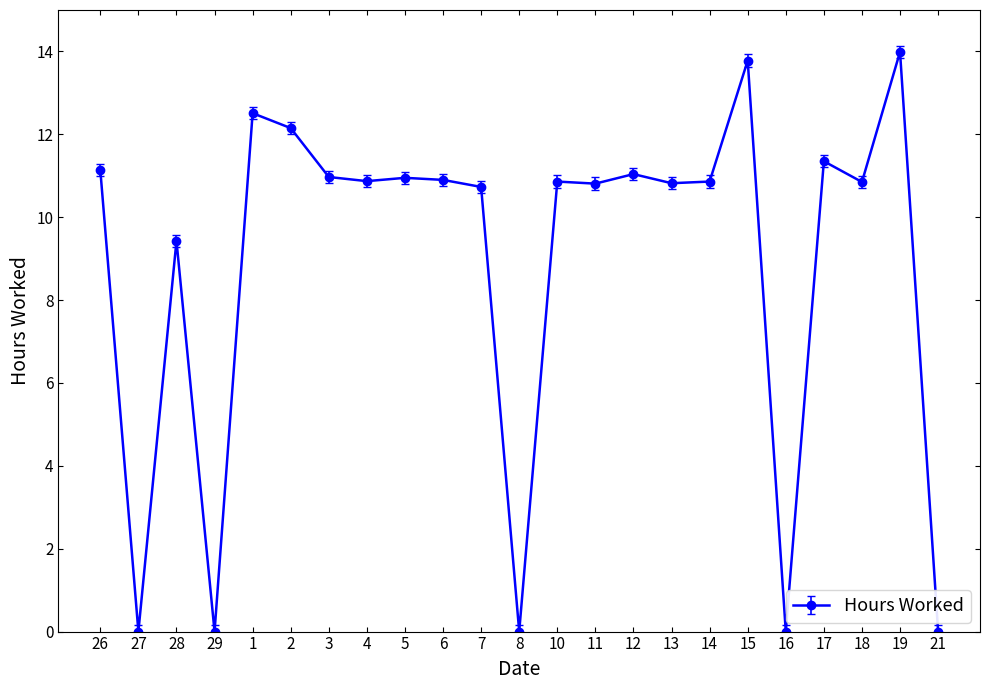

Count the number of values greater than 10.

17